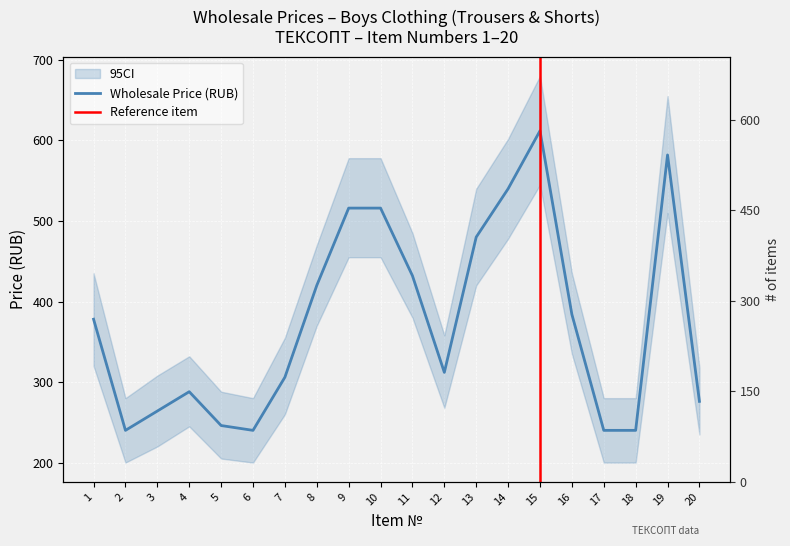

At which category does the chart reach its minimum across all series?

2